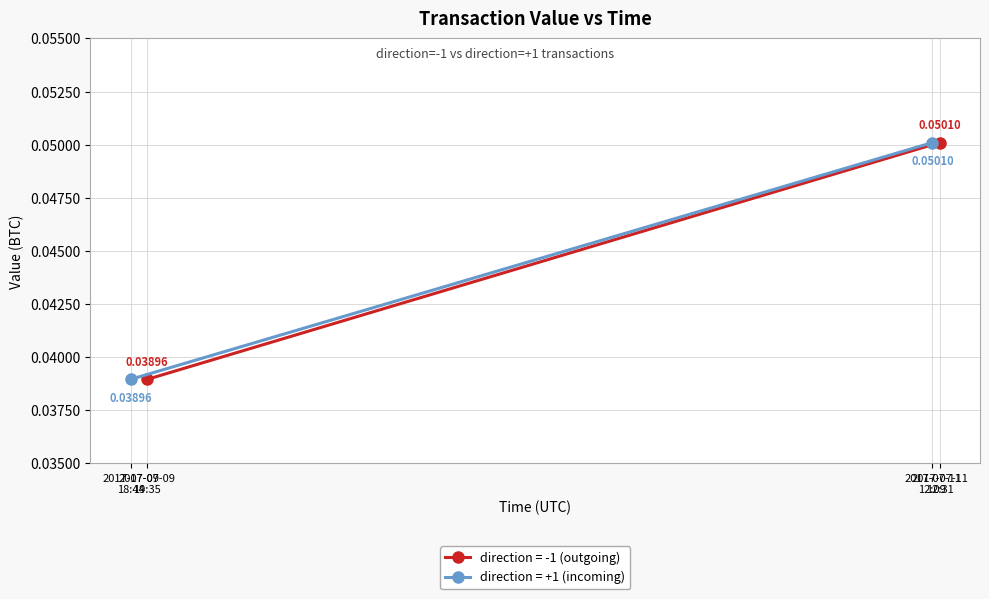

Reading right to left, transcribe all the data shown in this chart.

value (direction=-1): 1=0.0	0=0.1
value (direction=+1): 1=0.0	0=0.1